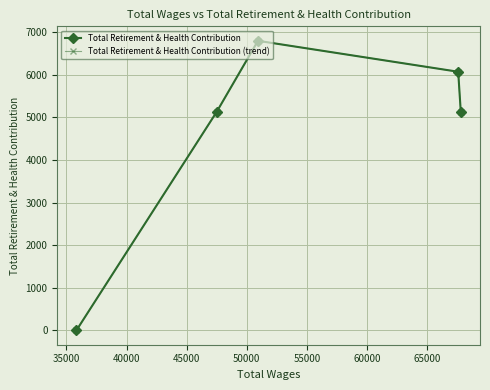

Does the chart have visible grid lines?

Yes